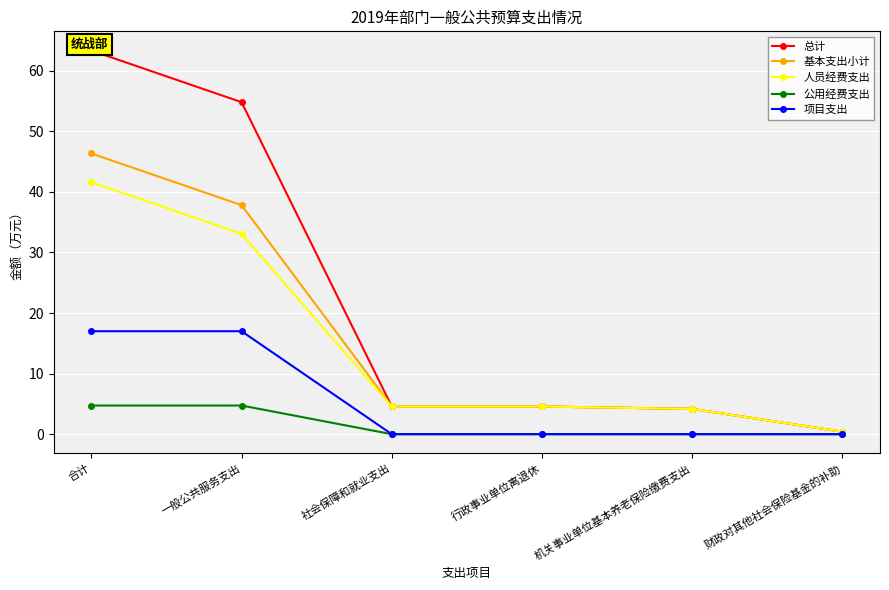

How many data points does each series have?

6